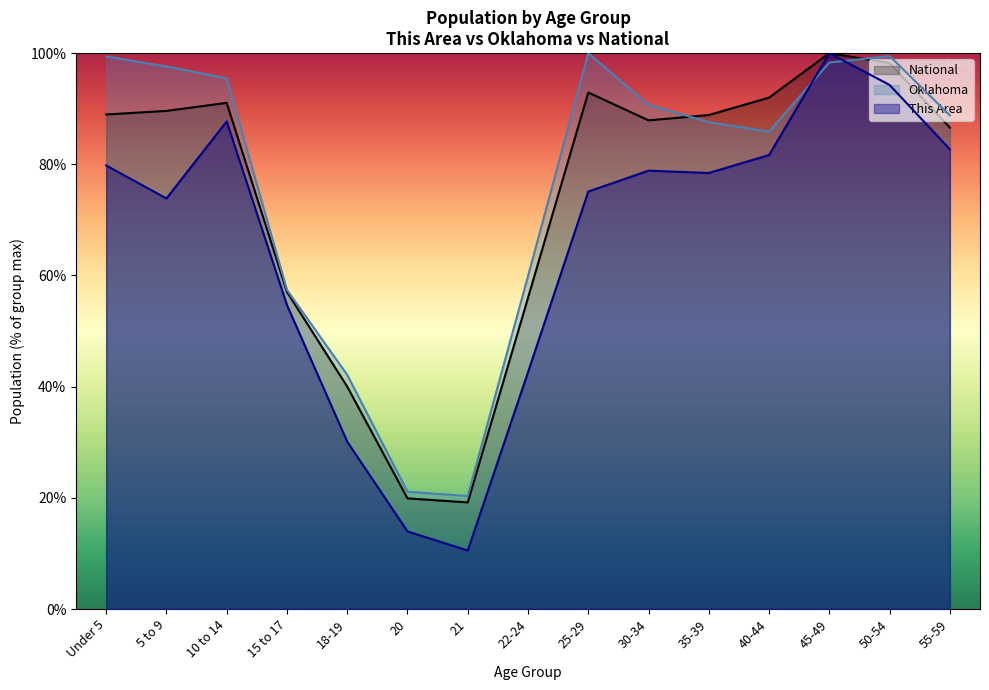

What is the sum of the National values at Under 5 and 22-24?

144.9